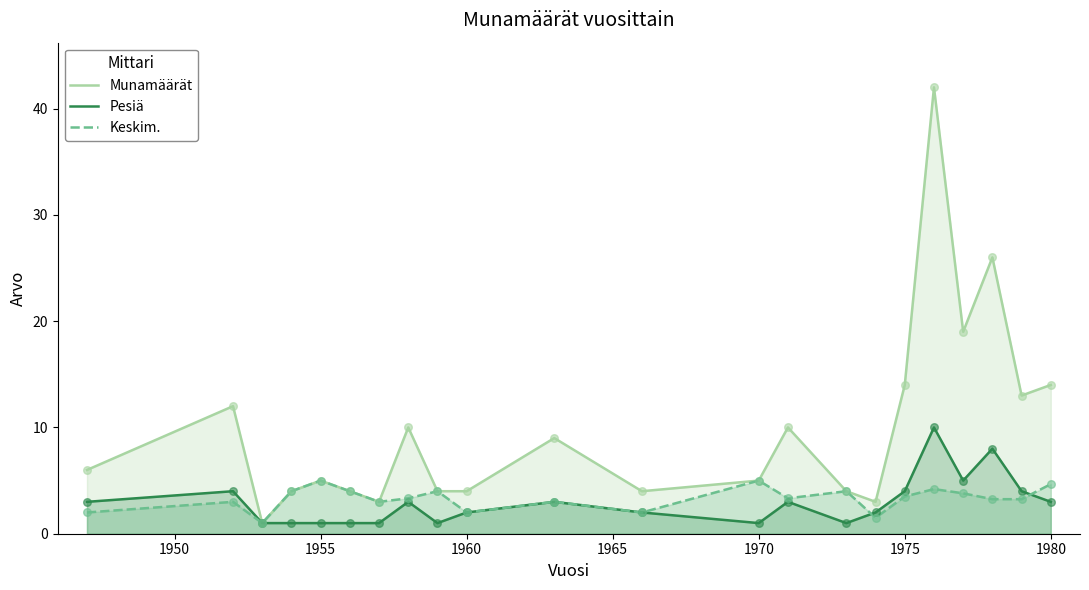

Which series contains the highest Y value?

Munamäärät